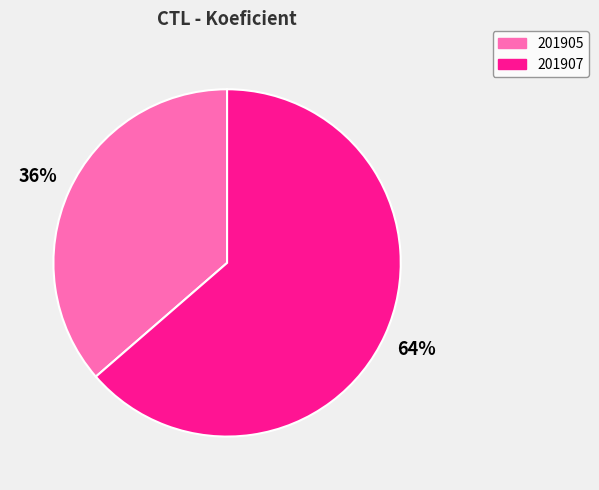

Is there any slice that represents more than half of the pie?

Yes